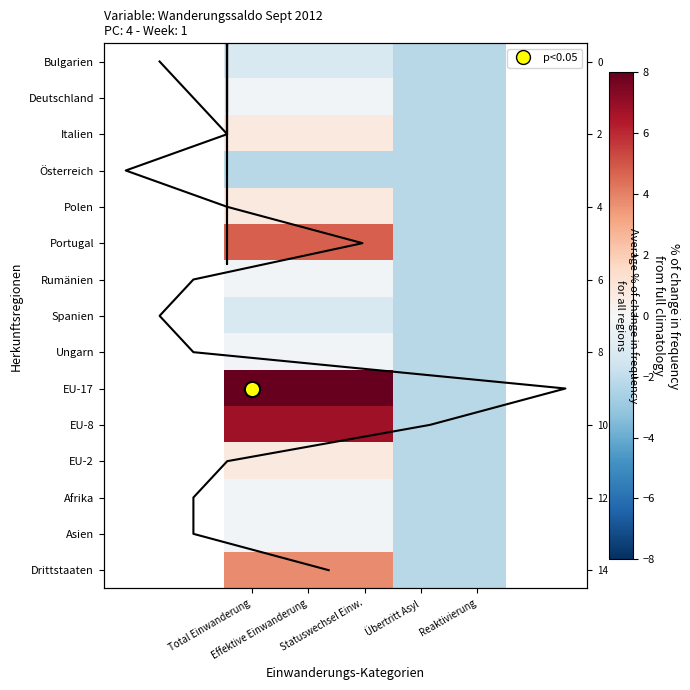

Which series has the largest total across all categories?

EU-17